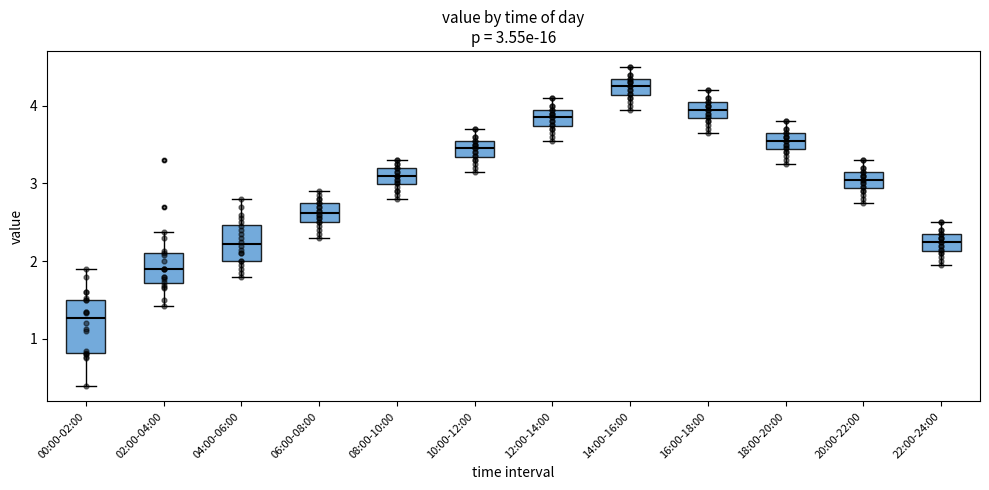

Which box has the highest median line?

14:00-16:00